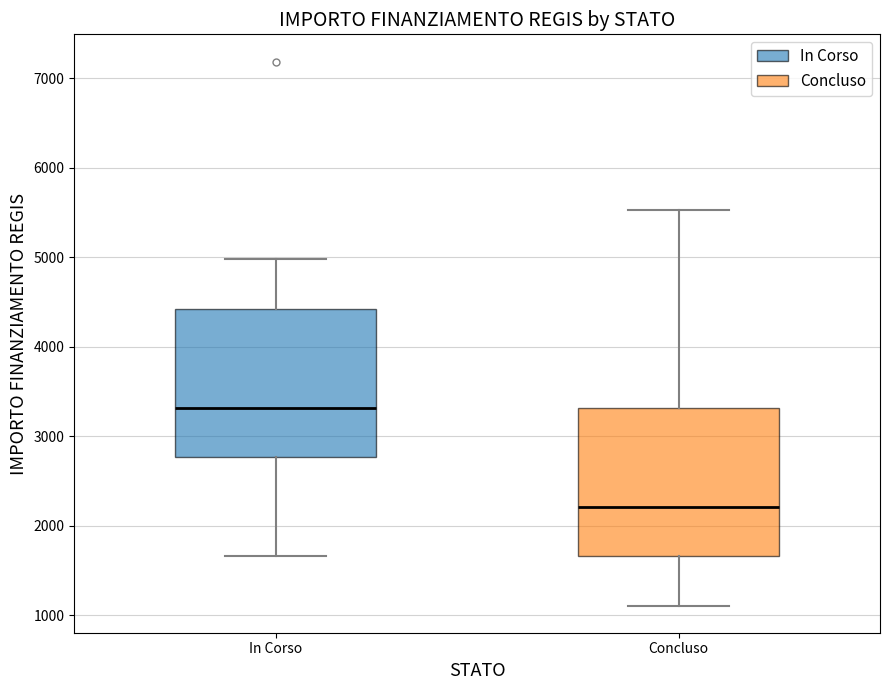

Where does the upper whisker of the box for Concluso end on the y-axis? The values are not printed on the chart, so give them approximately, as read against the axis.

5500